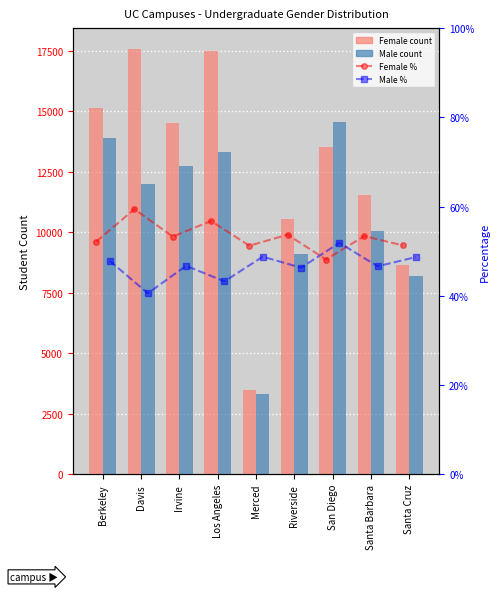

Which series has the largest total across all categories?

Female